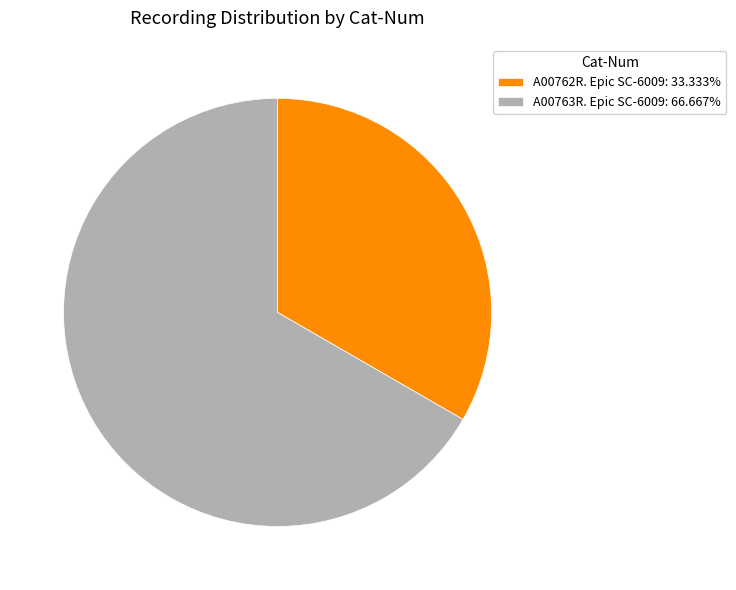

Does A00763R. Epic SC-6009 account for over 50% of the chart?

Yes